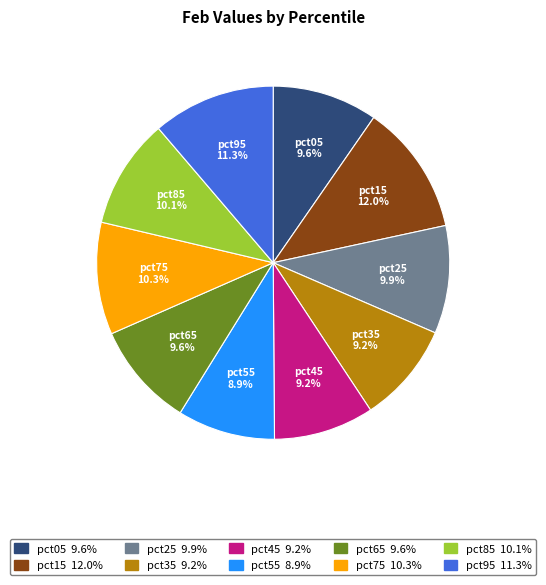

Which category has the biggest portion of the pie?

pct15